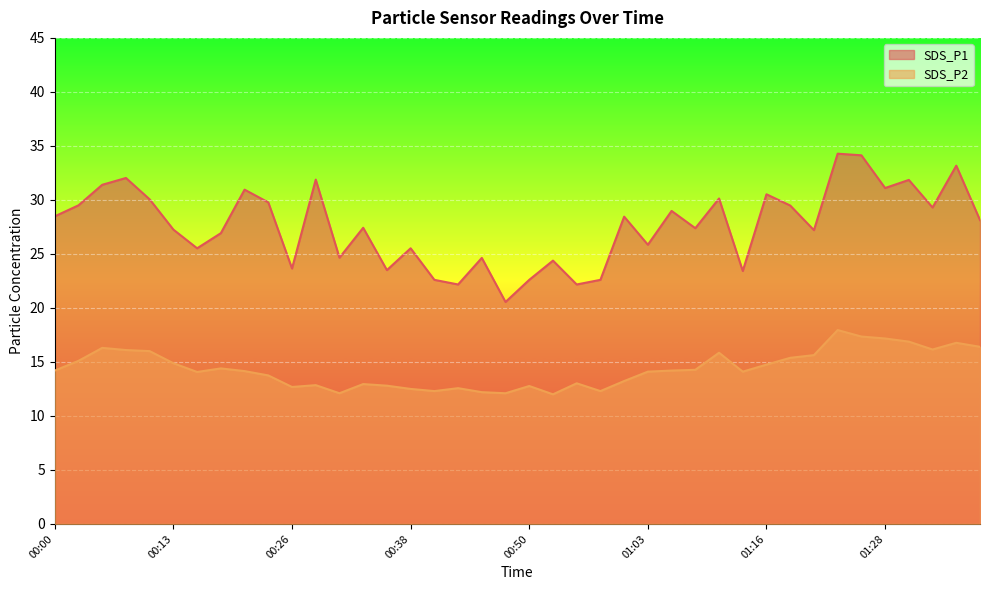

What is the minimum value shown in the chart?

12.0